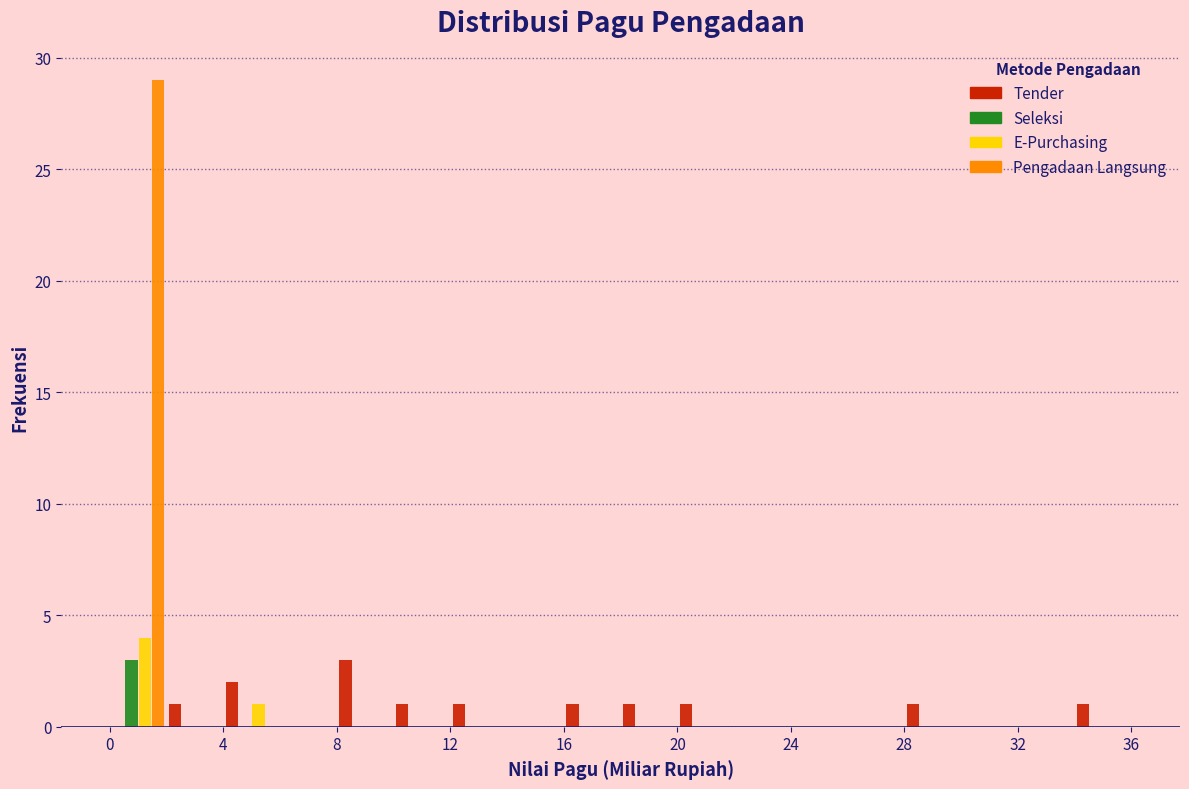

Reading left to right, transcribe this chart: for each range on the x-axis, give the height of each series' bar. The values are not printed on the chart, so give them approximately, as read against the axis.

0 to 2: Tender=0	Seleksi=3	E-Purchasing=4	Pengadaan Langsung=29
2 to 4: Tender=1	Seleksi=0	E-Purchasing=0	Pengadaan Langsung=0
4 to 6: Tender=2	Seleksi=0	E-Purchasing=1	Pengadaan Langsung=0
6 to 8: Tender=0	Seleksi=0	E-Purchasing=0	Pengadaan Langsung=0
8 to 10: Tender=3	Seleksi=0	E-Purchasing=0	Pengadaan Langsung=0
10 to 12: Tender=1	Seleksi=0	E-Purchasing=0	Pengadaan Langsung=0
12 to 14: Tender=1	Seleksi=0	E-Purchasing=0	Pengadaan Langsung=0
14 to 16: Tender=0	Seleksi=0	E-Purchasing=0	Pengadaan Langsung=0
16 to 18: Tender=1	Seleksi=0	E-Purchasing=0	Pengadaan Langsung=0
18 to 20: Tender=1	Seleksi=0	E-Purchasing=0	Pengadaan Langsung=0
20 to 22: Tender=1	Seleksi=0	E-Purchasing=0	Pengadaan Langsung=0
22 to 24: Tender=0	Seleksi=0	E-Purchasing=0	Pengadaan Langsung=0
24 to 26: Tender=0	Seleksi=0	E-Purchasing=0	Pengadaan Langsung=0
26 to 28: Tender=0	Seleksi=0	E-Purchasing=0	Pengadaan Langsung=0
28 to 30: Tender=1	Seleksi=0	E-Purchasing=0	Pengadaan Langsung=0
30 to 32: Tender=0	Seleksi=0	E-Purchasing=0	Pengadaan Langsung=0
32 to 34: Tender=0	Seleksi=0	E-Purchasing=0	Pengadaan Langsung=0
34 to 36: Tender=1	Seleksi=0	E-Purchasing=0	Pengadaan Langsung=0